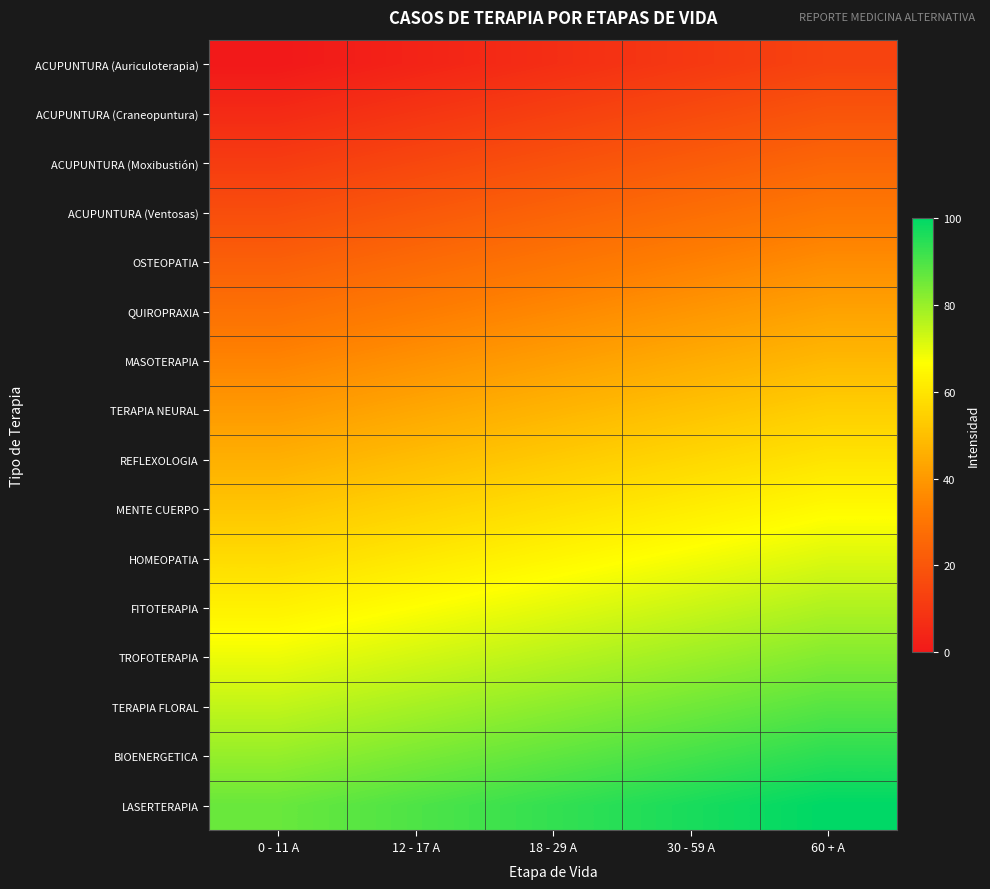

At how many categories does at least one series exceed 46?

5